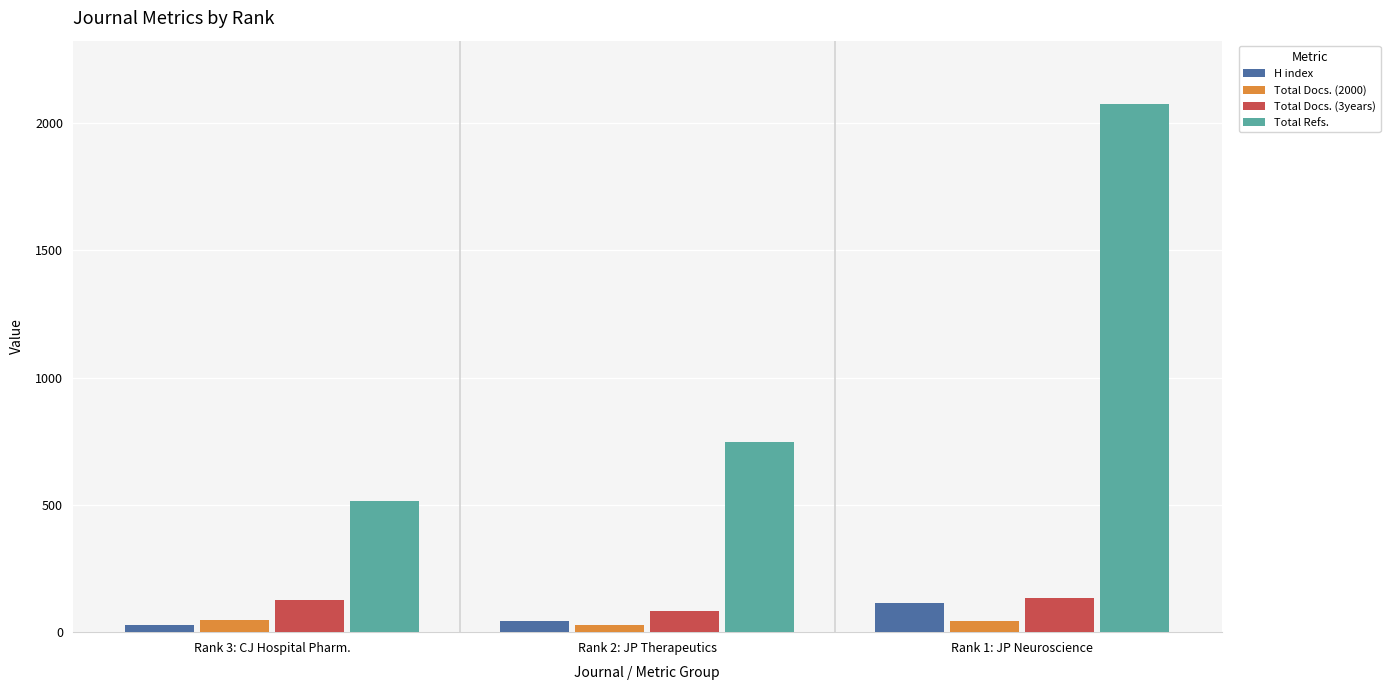

Are the bars horizontal?

No